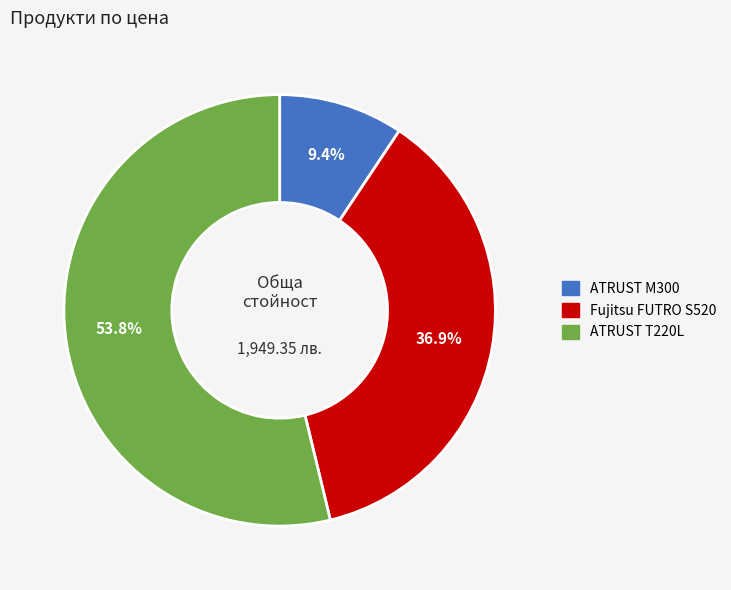

Does any single category account for the majority?

Yes